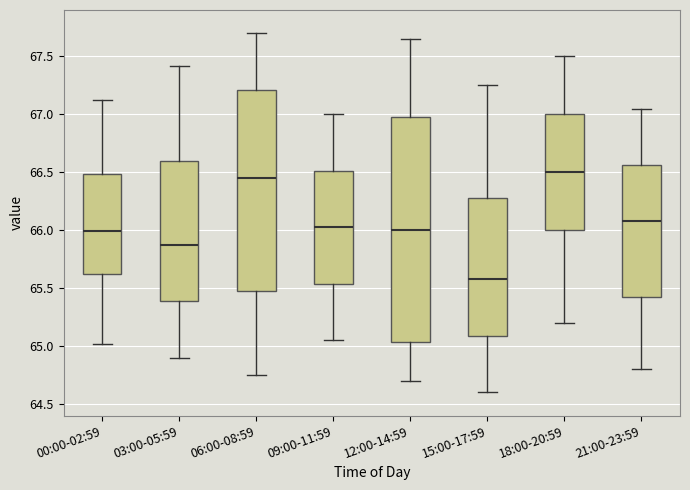

Reading left to right, read every box against the y-axis: the position of its median line, the range the box covers, and the ends of its whiskers. The values are not printed on the chart, so give them approximately, as read against the axis.

00:00-02:59: median 66.00, box 65.65 to 66.50, whiskers 65.00 to 67.10
03:00-05:59: median 65.90, box 65.40 to 66.60, whiskers 64.90 to 67.40
06:00-08:59: median 66.45, box 65.50 to 67.20, whiskers 64.75 to 67.70
09:00-11:59: median 66.05, box 65.55 to 66.50, whiskers 65.05 to 67.00
12:00-14:59: median 66.00, box 65.05 to 67.00, whiskers 64.70 to 67.65
15:00-17:59: median 65.60, box 65.10 to 66.30, whiskers 64.60 to 67.25
18:00-20:59: median 66.50, box 66.00 to 67.00, whiskers 65.20 to 67.50
21:00-23:59: median 66.10, box 65.45 to 66.55, whiskers 64.80 to 67.05